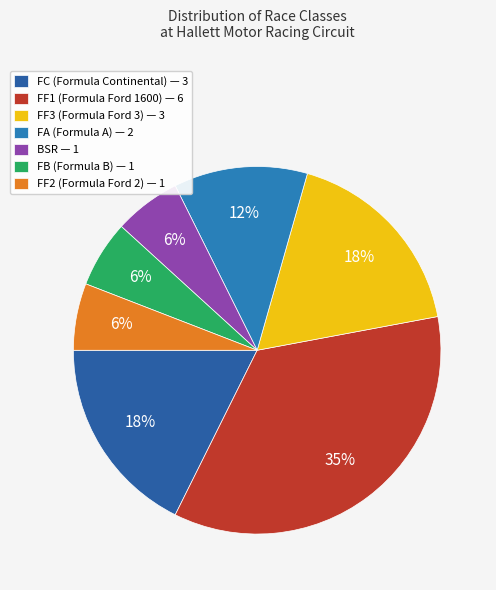

What percentage is the FF2 slice, to the nearest percent?

6%